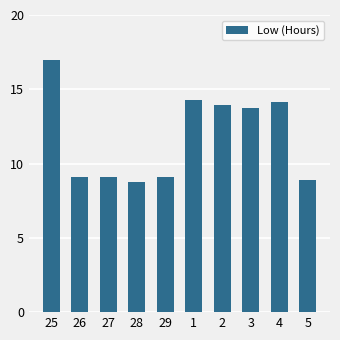

Are the bars horizontal?

No